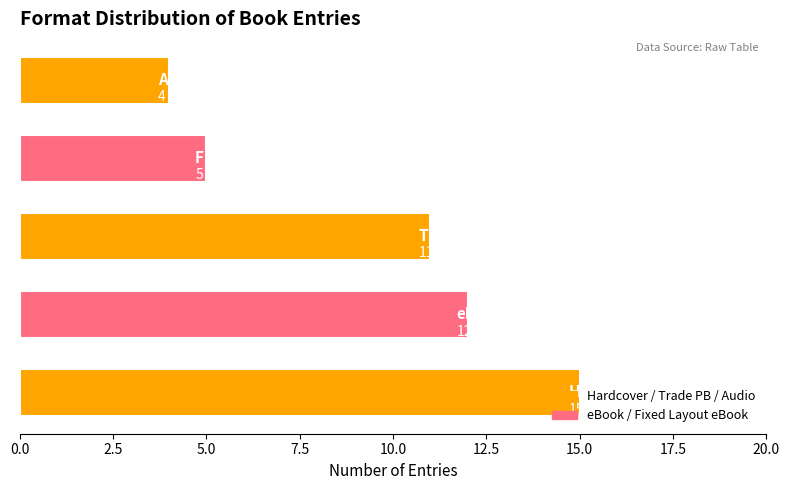

What is the smallest value displayed?

4